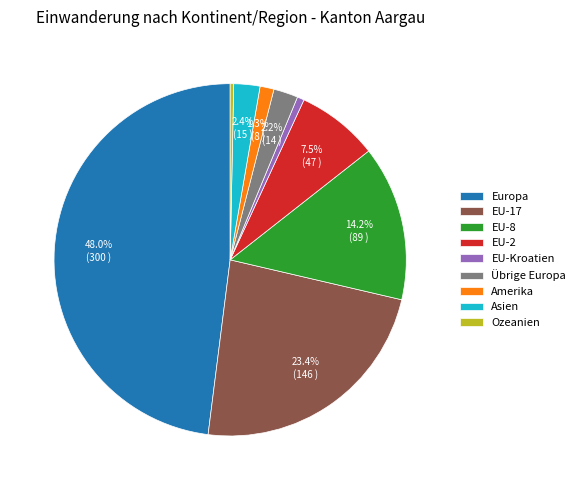

What is the total percentage of Europa and Amerika?

49.3%